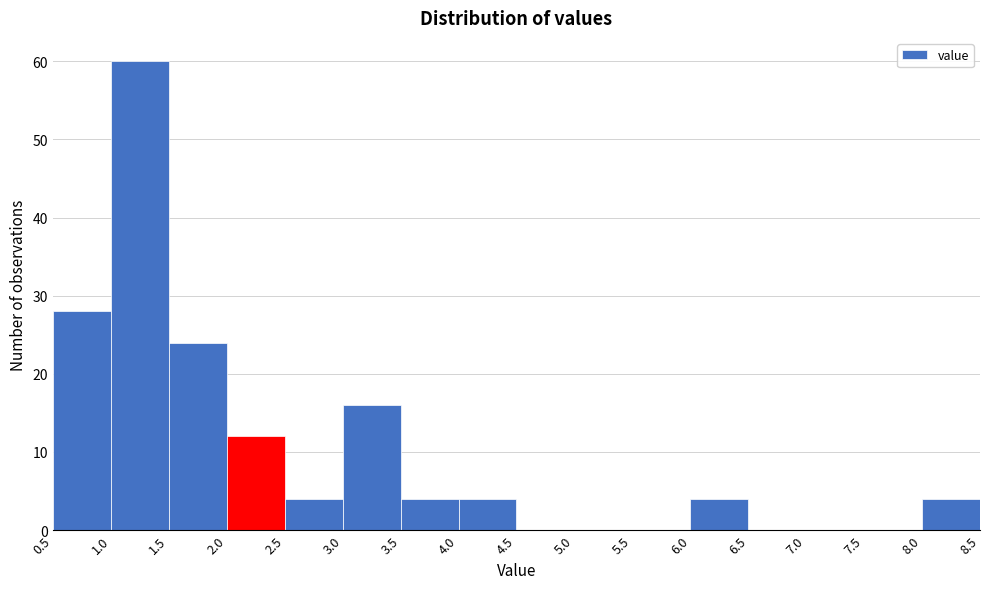

How tall is the bar that spans 2.0 to 2.5 on the x-axis? The values are not printed on the chart, so give them approximately, as read against the axis.

12